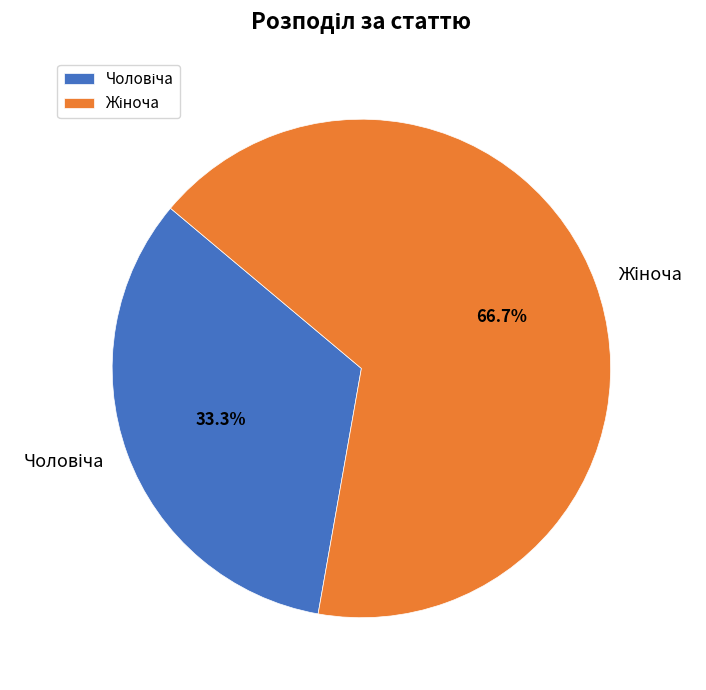

Does any single category account for the majority?

Yes